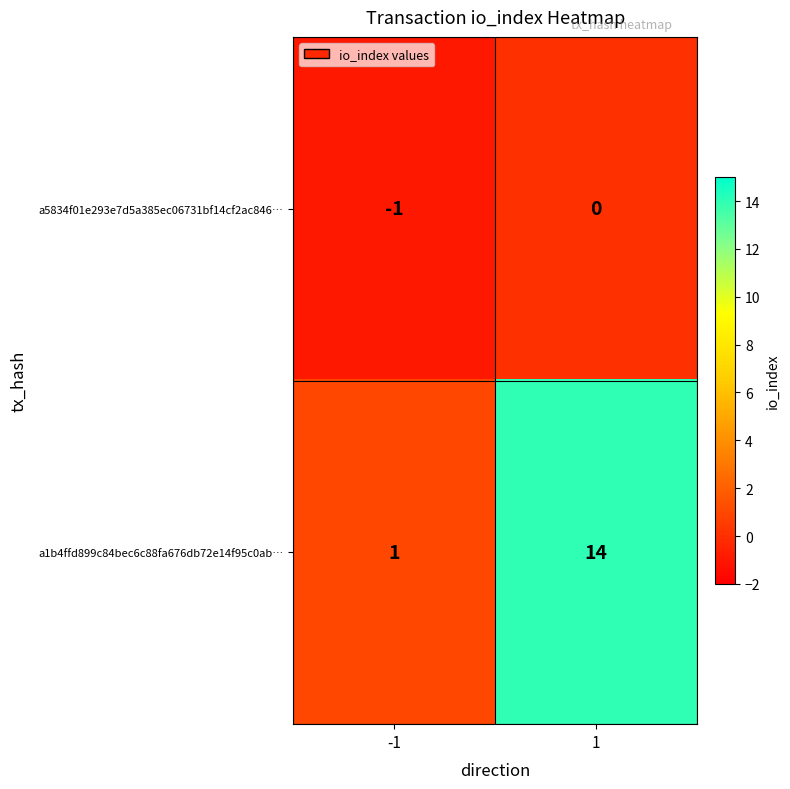

What is the spread (max minus min) of values at -1?

2